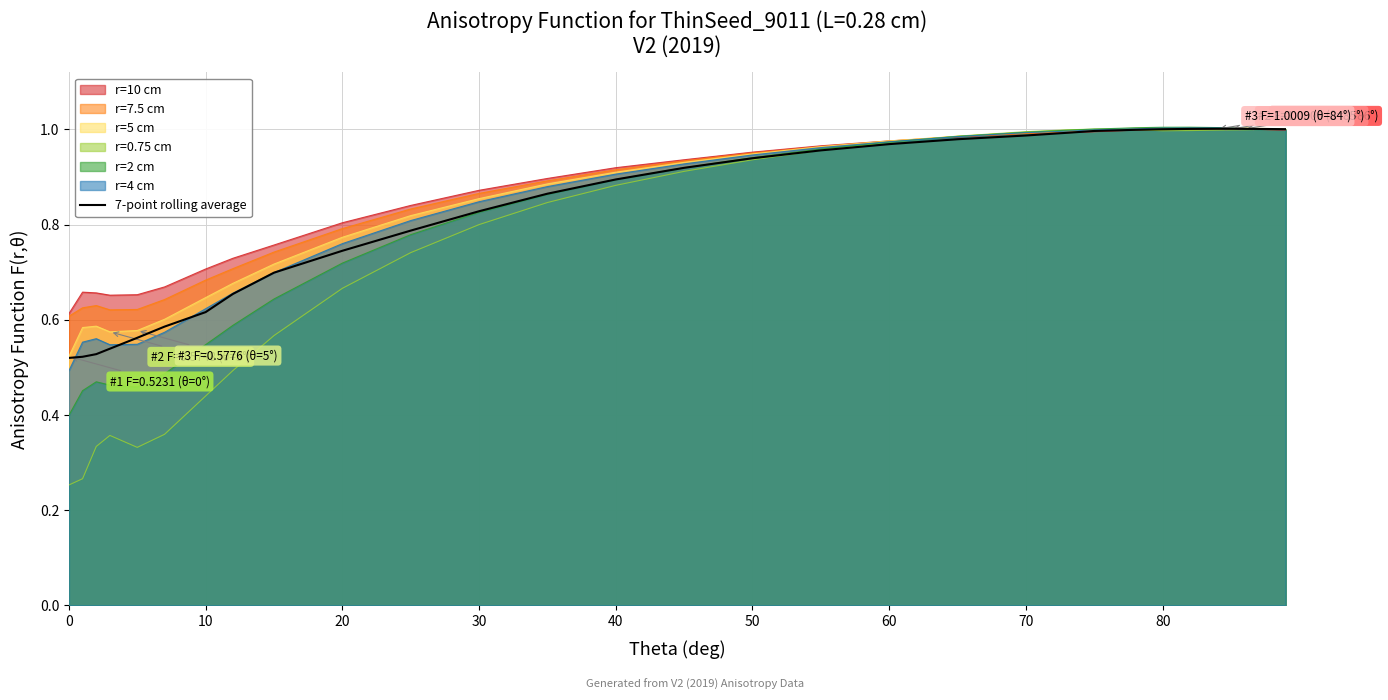

The r=10 cm series shows 1.0 at 0. True or false?

False